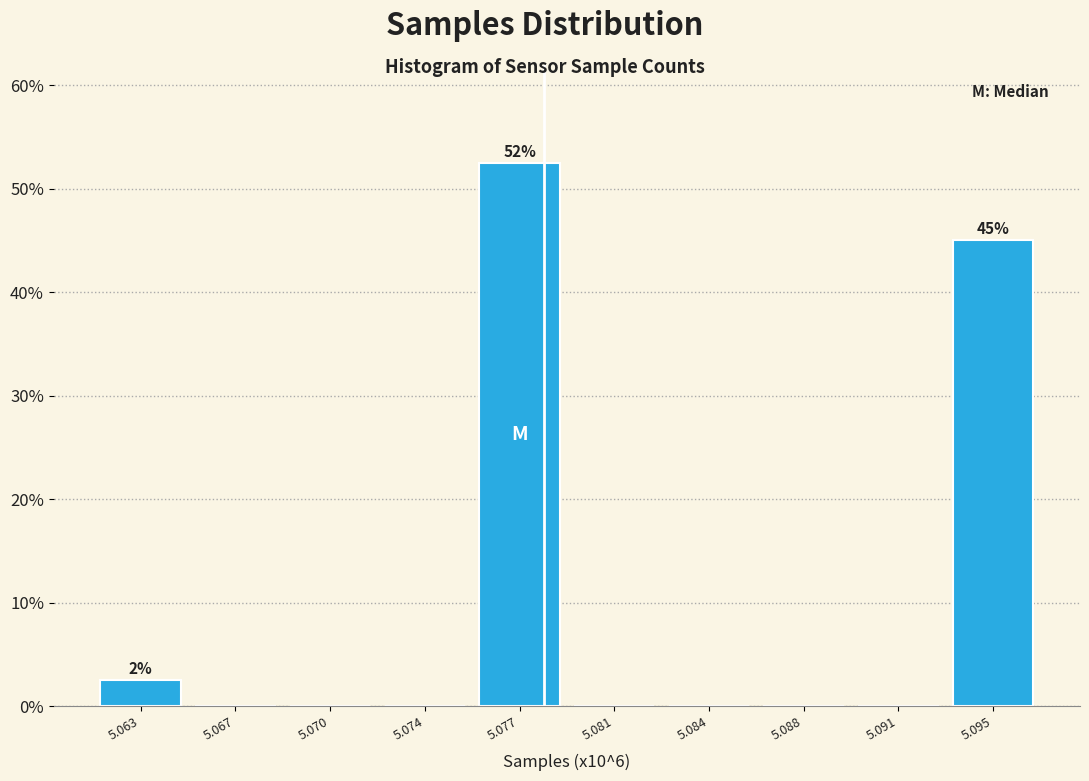

Reading left to right, transcribe all the data shown in this chart.

5.063=2.5	5.067=0.0	5.070=0.0	5.074=0.0	5.077=52.5	5.081=0.0	5.084=0.0	5.088=0.0	5.091=0.0	5.095=45.0